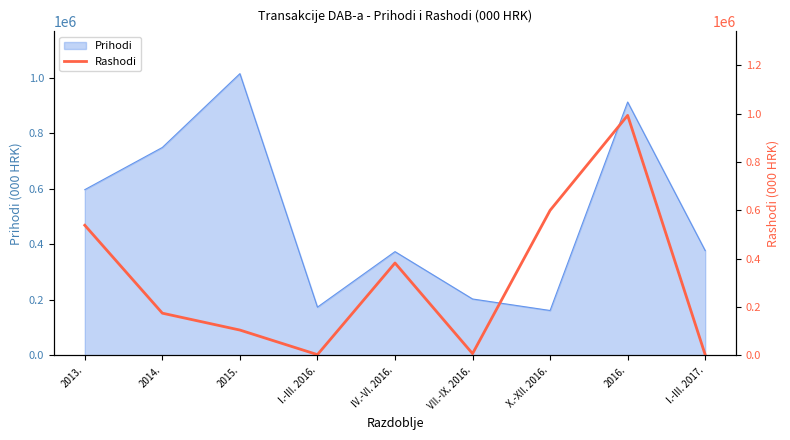

Where is the data nearest to the value 497647?

2013.